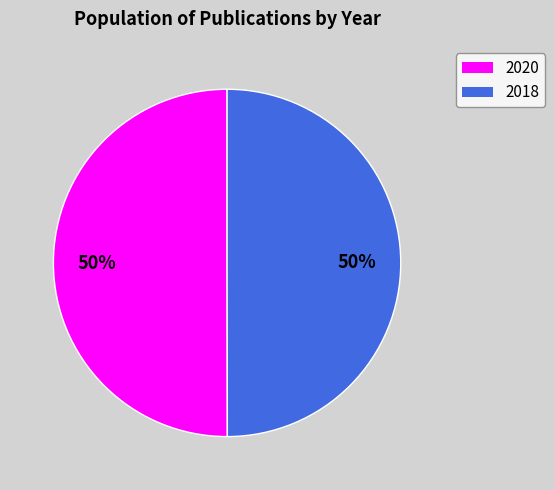

To the nearest percent, what is the combined percentage of 2018 and 2020?

100%